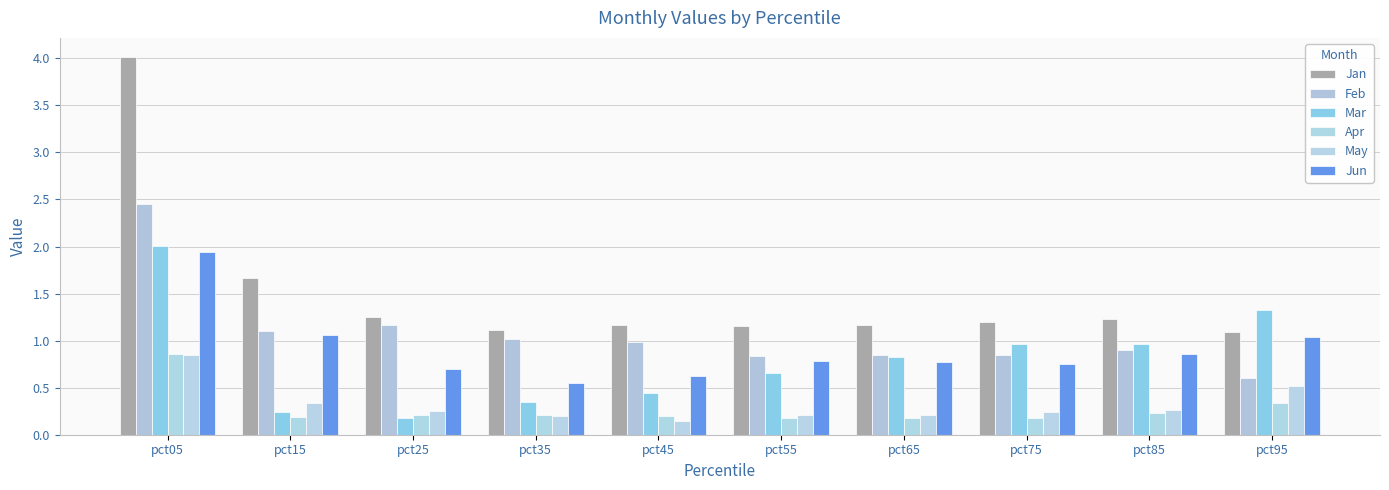

What is the average value of the Apr series?

0.3